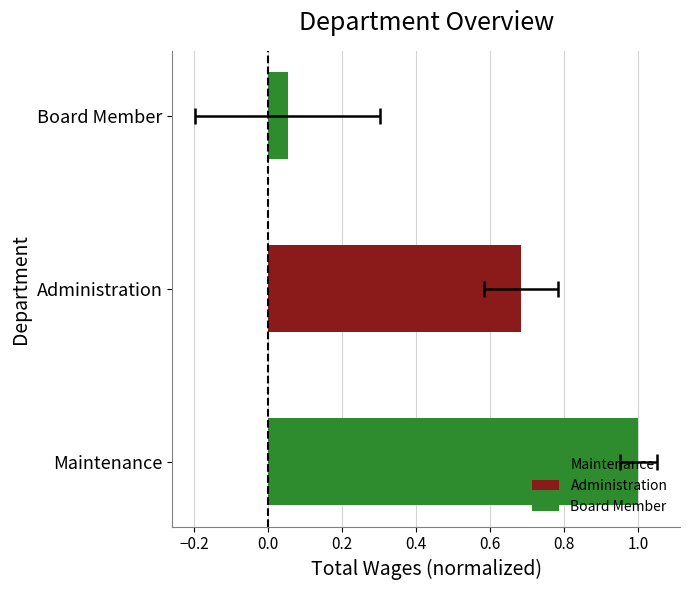

What is the label of the 3rd bar from the left?

Board Member